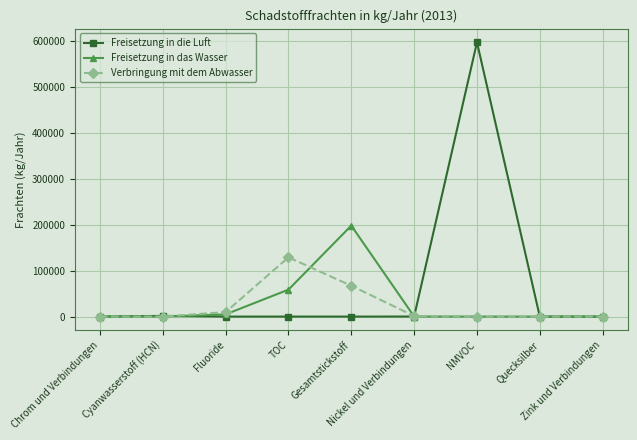

Which series has the largest range (max minus min)?

Freisetzung in die Luft